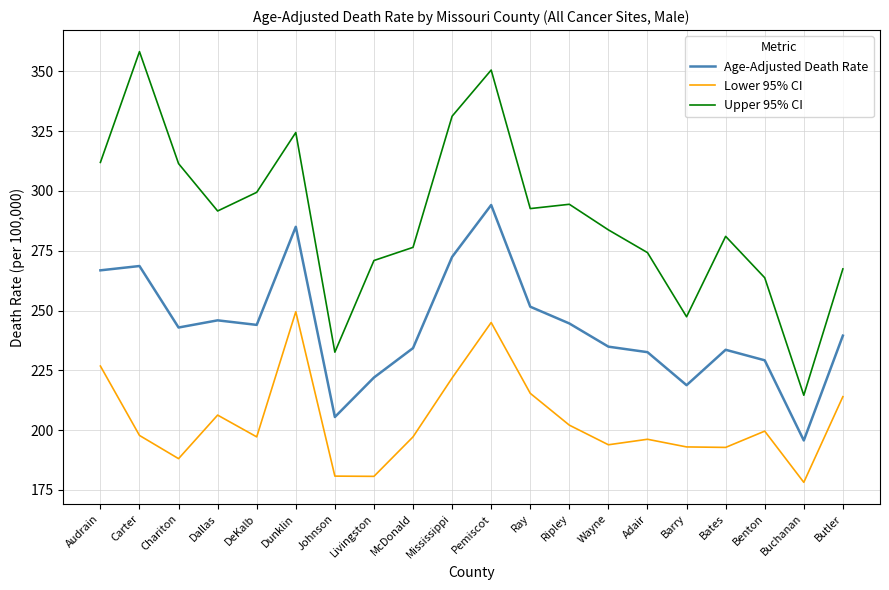

Rank the series at Bates from highest to lowest value.

Upper 95% CI, Age-Adjusted Death Rate, Lower 95% CI